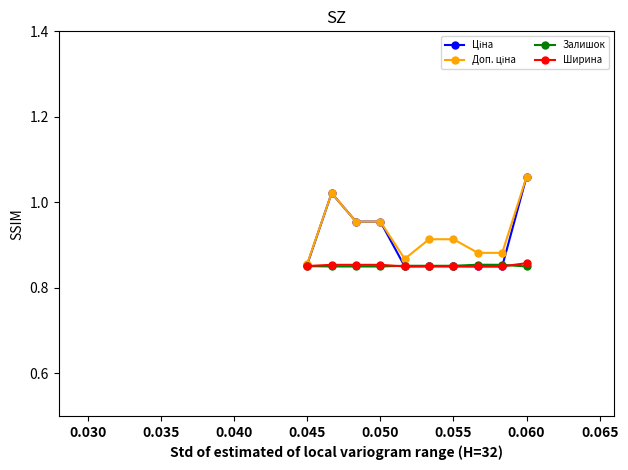

How many Залишок values are between 0 and 1?

10